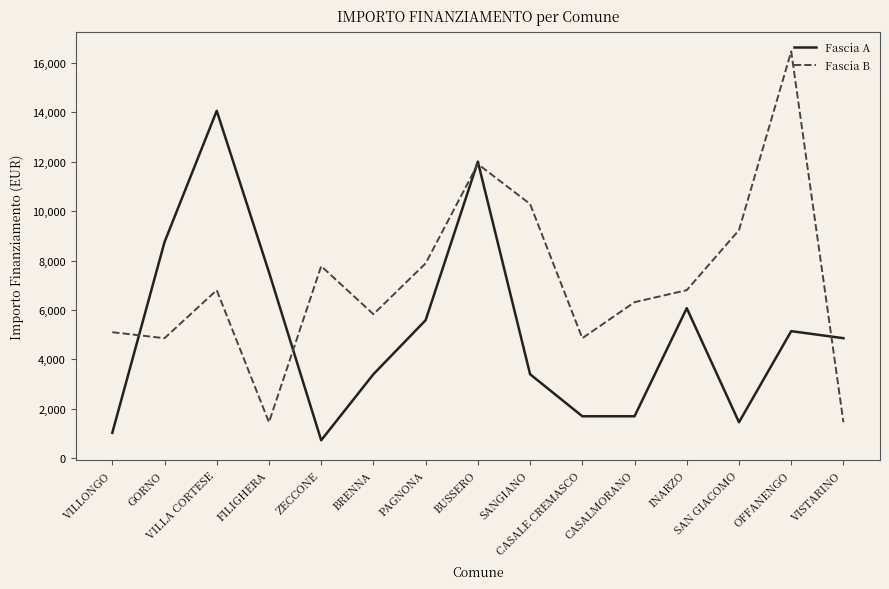

Which series has the largest total across all categories?

Fascia B